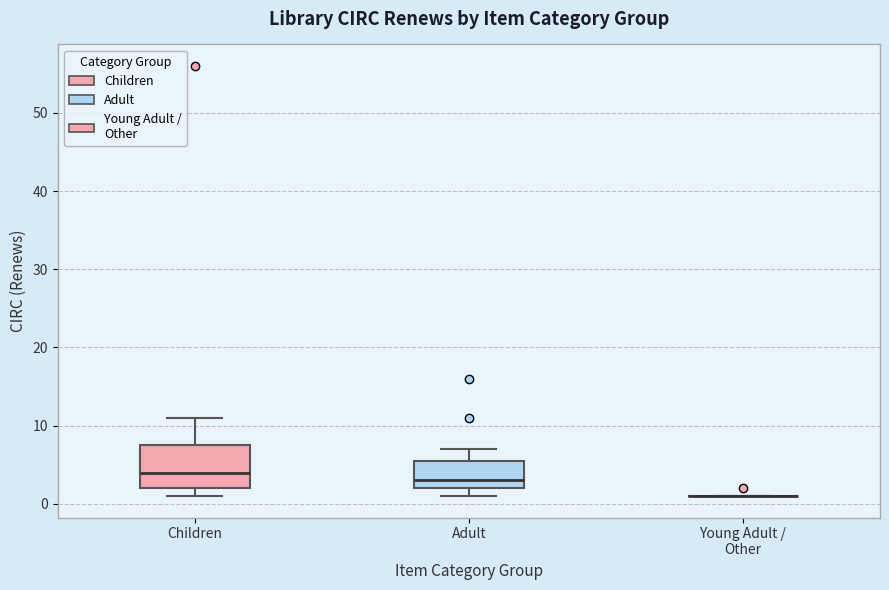

Reading left to right, transcribe this box plot: for each box, give where its median line is, the range the box spans, and where its two whiskers end, as read against the y-axis. The values are not printed on the chart, so give them approximately, as read against the axis.

Children: median 4, box 2 to 8, whiskers 1 to 11
Adult: median 3, box 2 to 6, whiskers 1 to 7
Young Adult / Other: box collapsed to a line at 1, whiskers 1 to 1